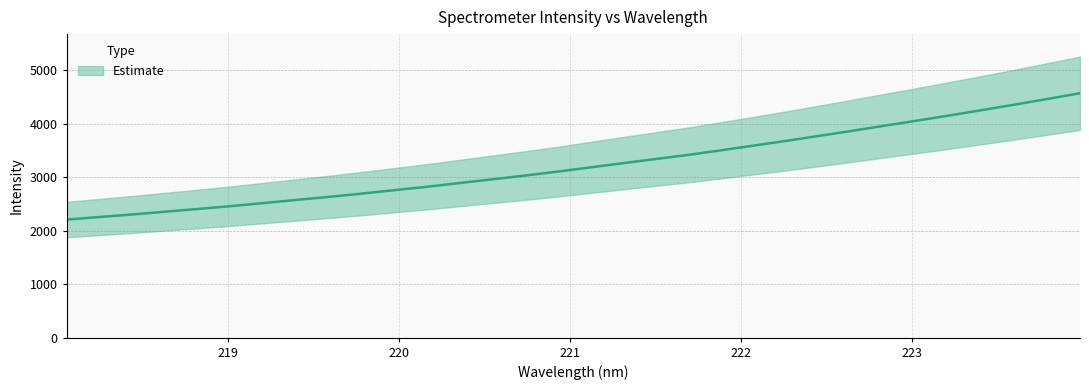

Reading left to right, list all the values displayed in this chart.

218.0596=2208.5	218.2508=2256.1	218.442=2303.2	218.6332=2354.3	218.8244=2405.9	219.0156=2459.0	219.2067=2516.5	219.3979=2574.4	219.589=2631.7	219.7801=2692.8	219.9712=2757.1	220.1623=2820.9	220.3533=2891.1	220.5444=2960.3	220.7354=3031.0	220.9264=3104.3	221.1174=3183.1	221.3083=3262.0	221.4993=3340.3	221.6902=3417.2	221.8812=3502.9	222.0721=3591.3	222.263=3679.5	222.4538=3772.3	222.6447=3866.1	222.8355=3962.5	223.0264=4057.9	223.2172=4155.6	223.408=4256.2	223.5987=4358.3	223.7895=4463.8	223.9802=4570.7